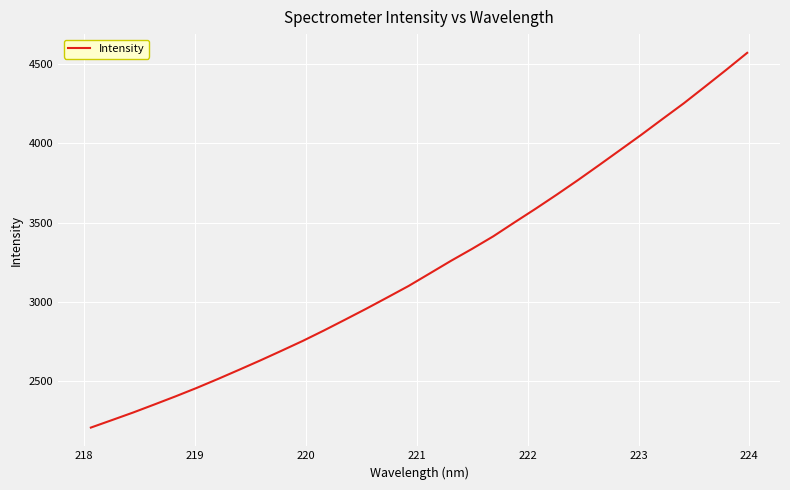

What is the smallest value displayed?

2206.3